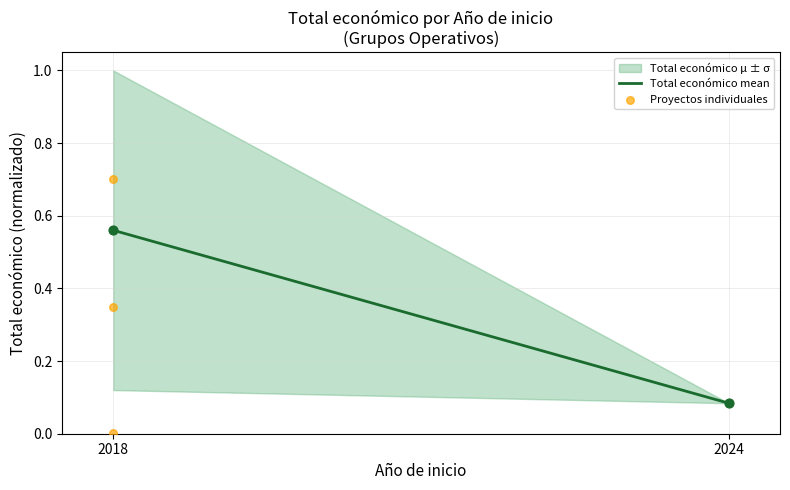

Which has a higher value, 2018 or 2018?

2018